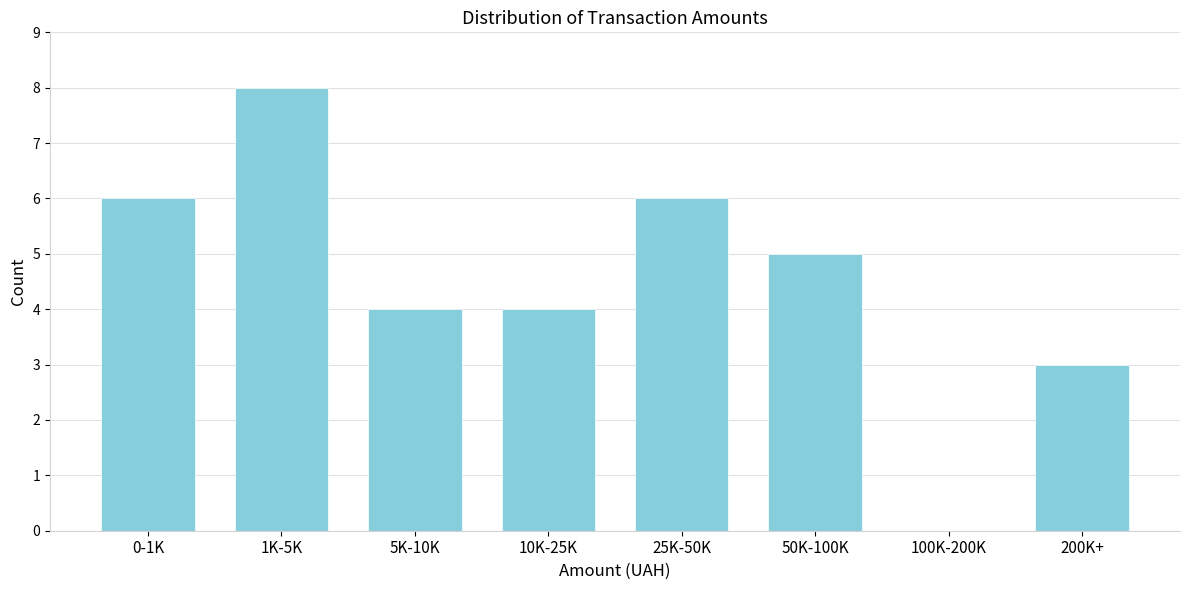

Reading left to right, transcribe all the data shown in this chart.

0-1K=6	1K-5K=8	5K-10K=4	10K-25K=4	25K-50K=6	50K-100K=5	100K-200K=0	200K+=3